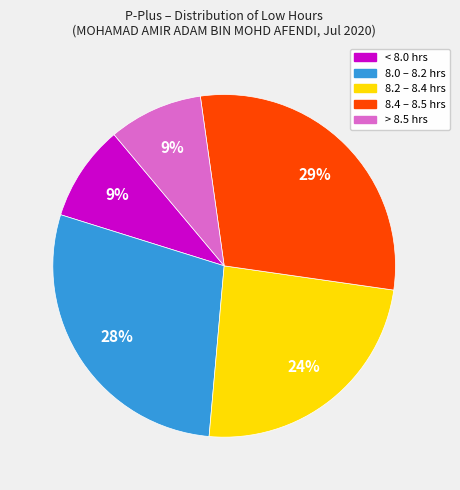

How many slices are in this pie chart?

5